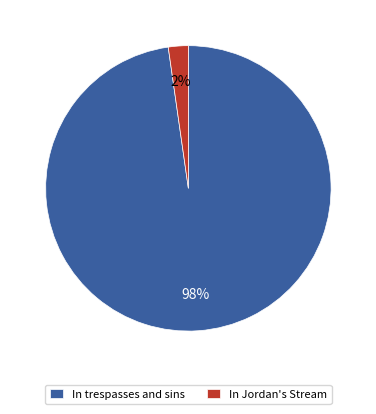

How many slices are in this pie chart?

2